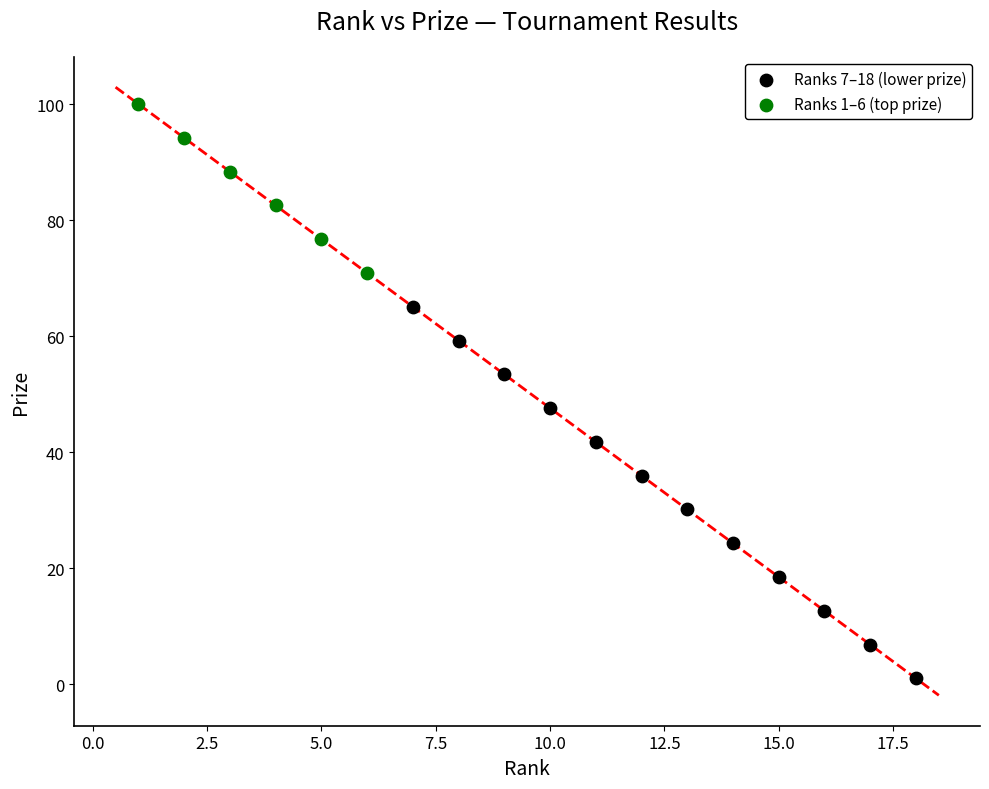

Which series reaches the minimum Y coordinate?

Ranks 7–18 (lower prize)